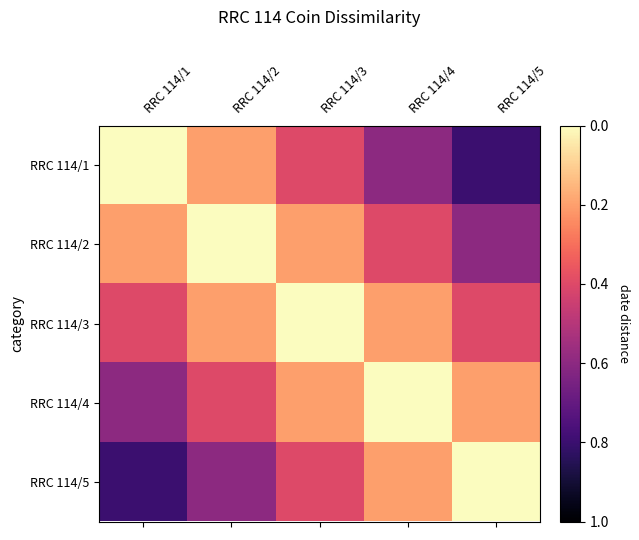

Rank the series by their maximum value, from highest to lowest.

RRC 114/1, RRC 114/5, RRC 114/2, RRC 114/4, RRC 114/3